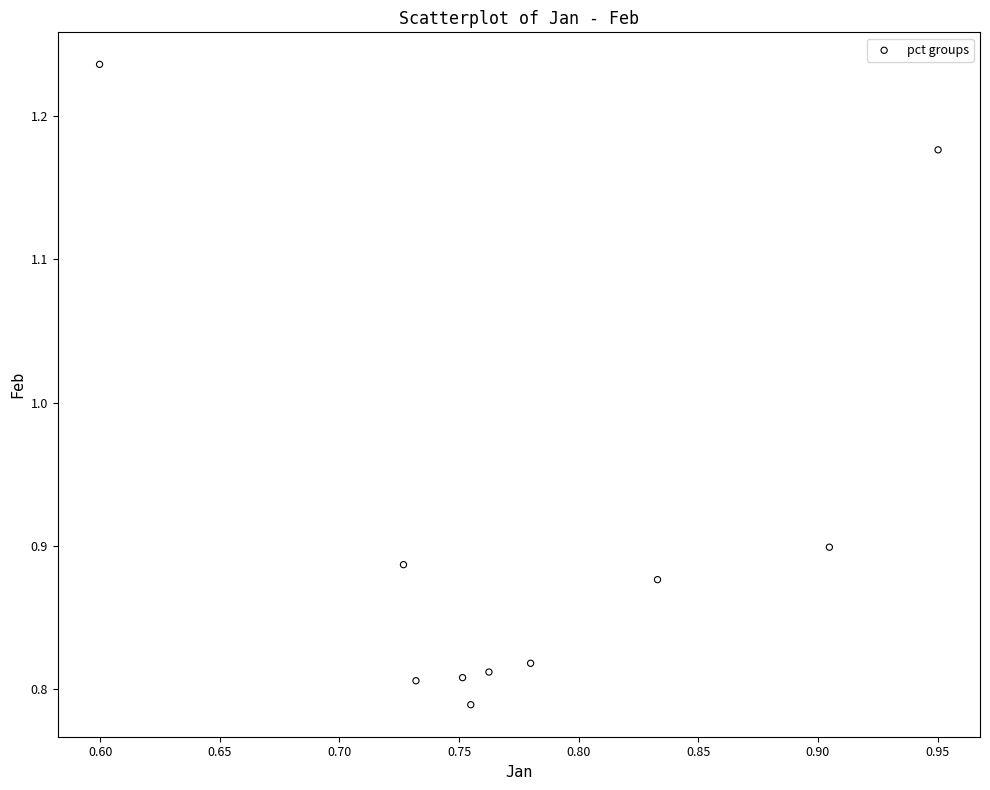

What is the range of X values (max minus min)?

0.4